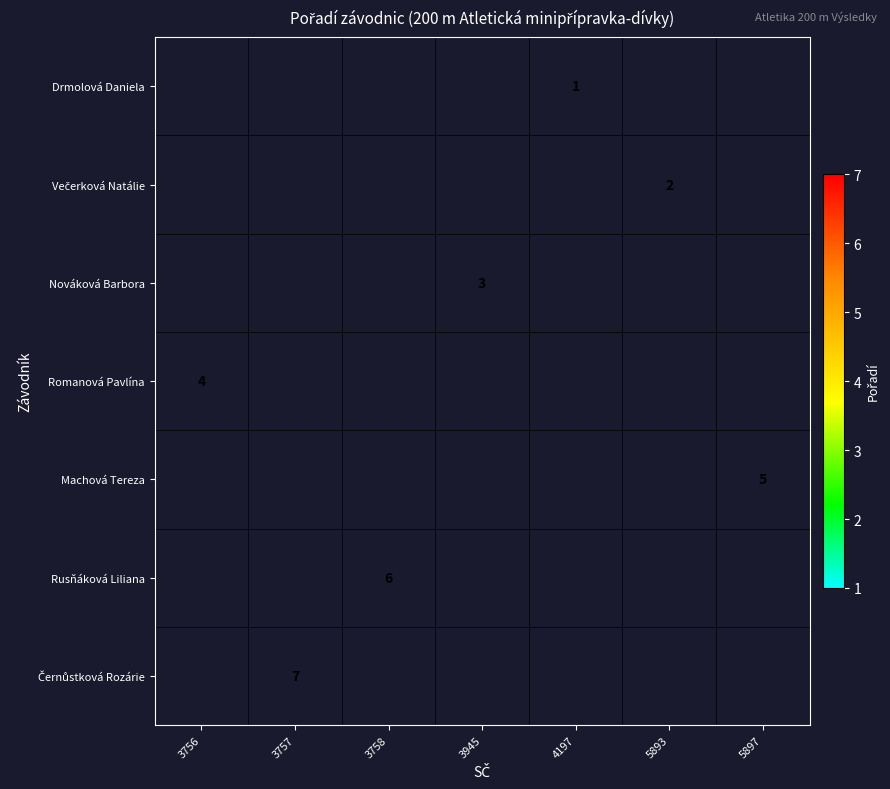

True or false: Machová Tereza has a value of 1 at 5897.

False